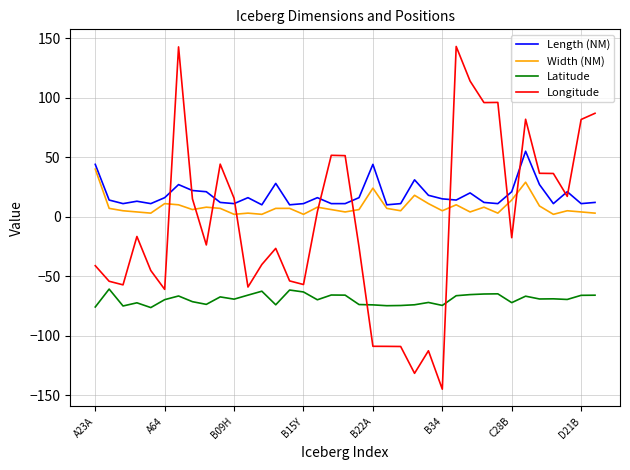

Rank the series by their maximum value, from highest to lowest.

Longitude, Length (NM), Width (NM), Latitude